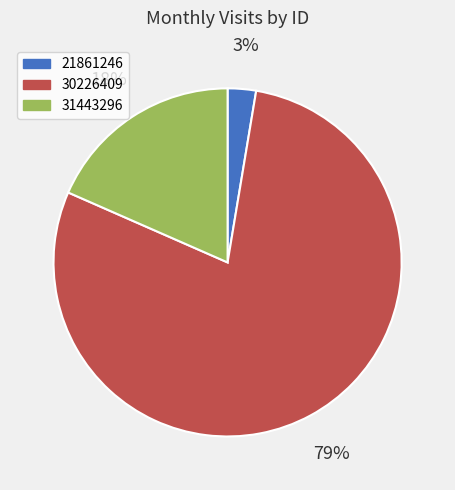

How many segments does this pie chart have?

3